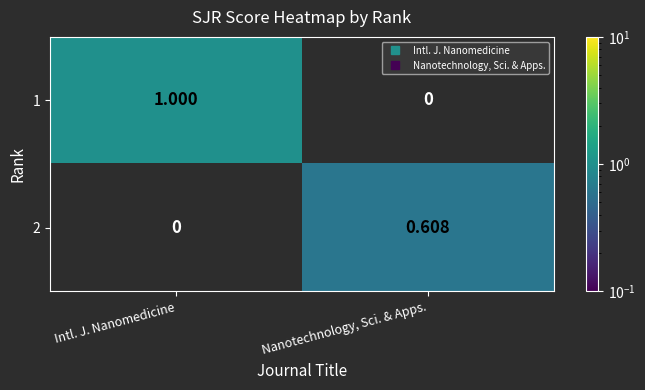

How many categories are shown in the chart?

2